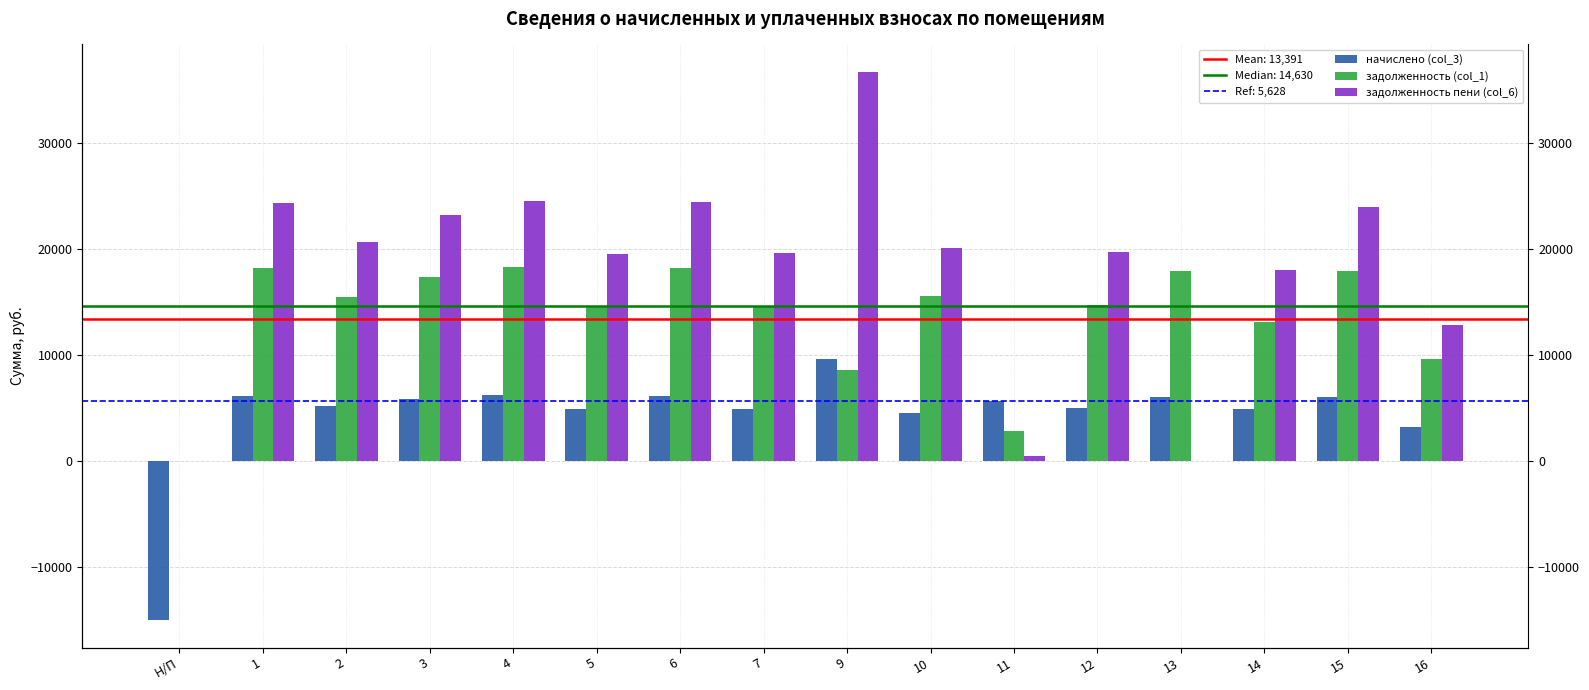

What value does the начислено (col_3) series have at 10?

4529.8